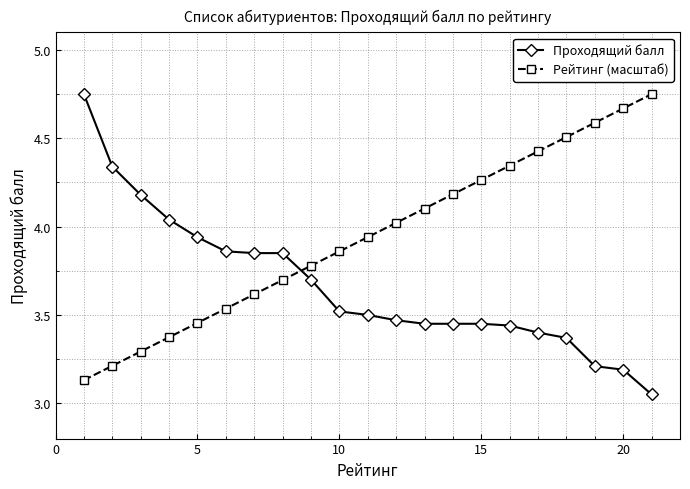

What is the difference between the maximum and minimum values in the Проходящий балл series?

1.7